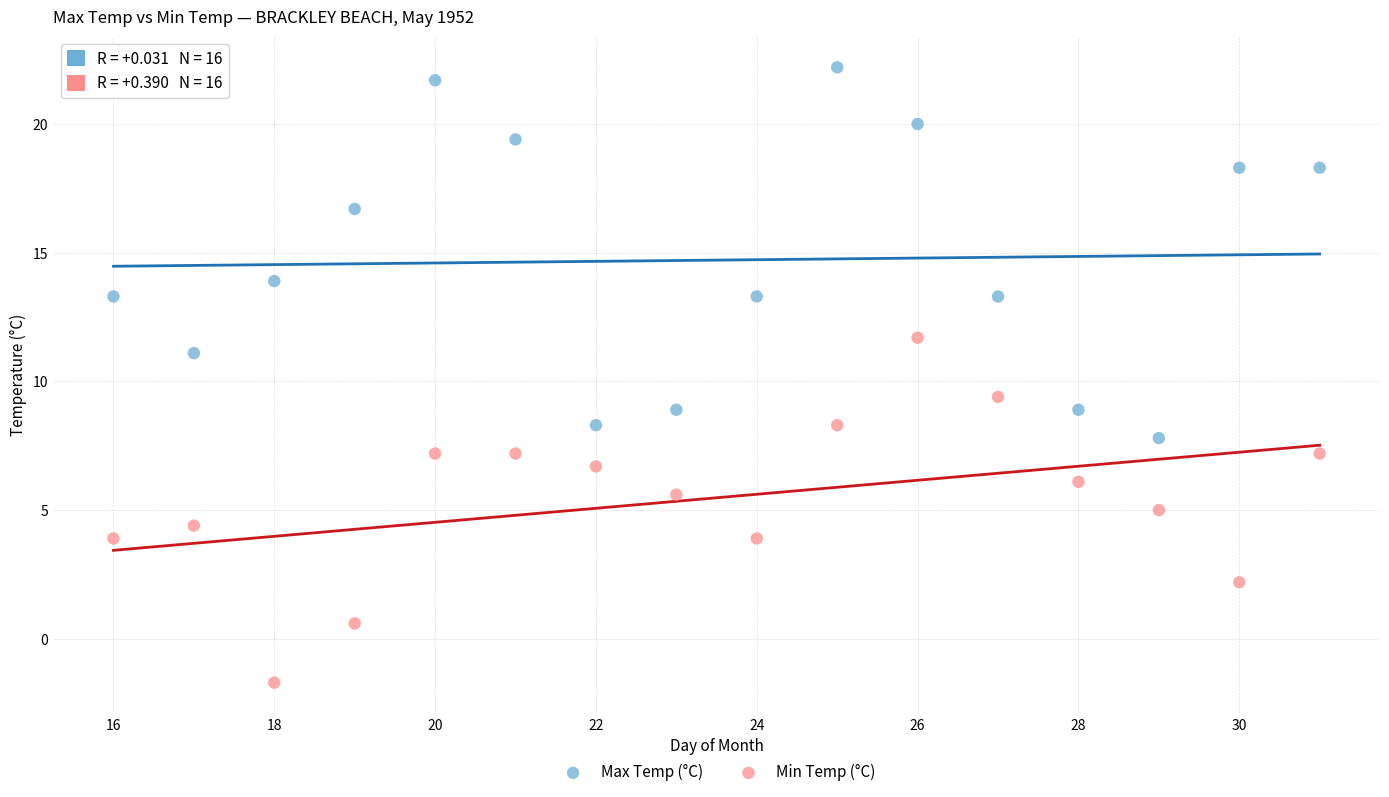

Across all data points, what is the range of X values (max minus min)?

15.0